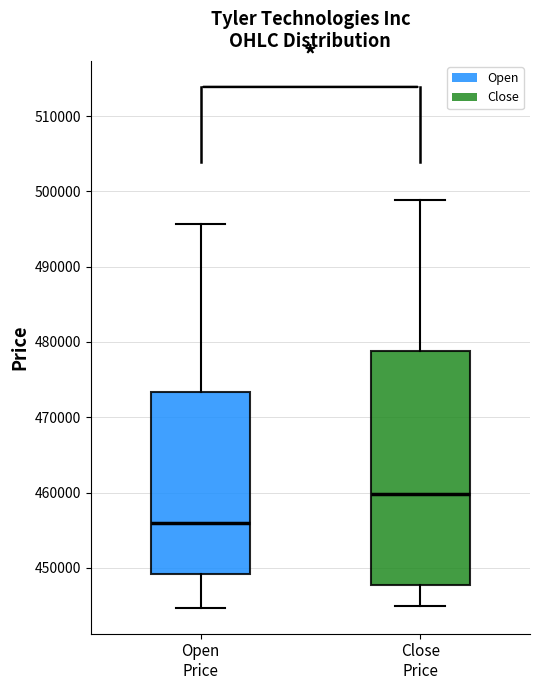

Which box is the tallest, from its lower edge to its upper edge?

Close Price